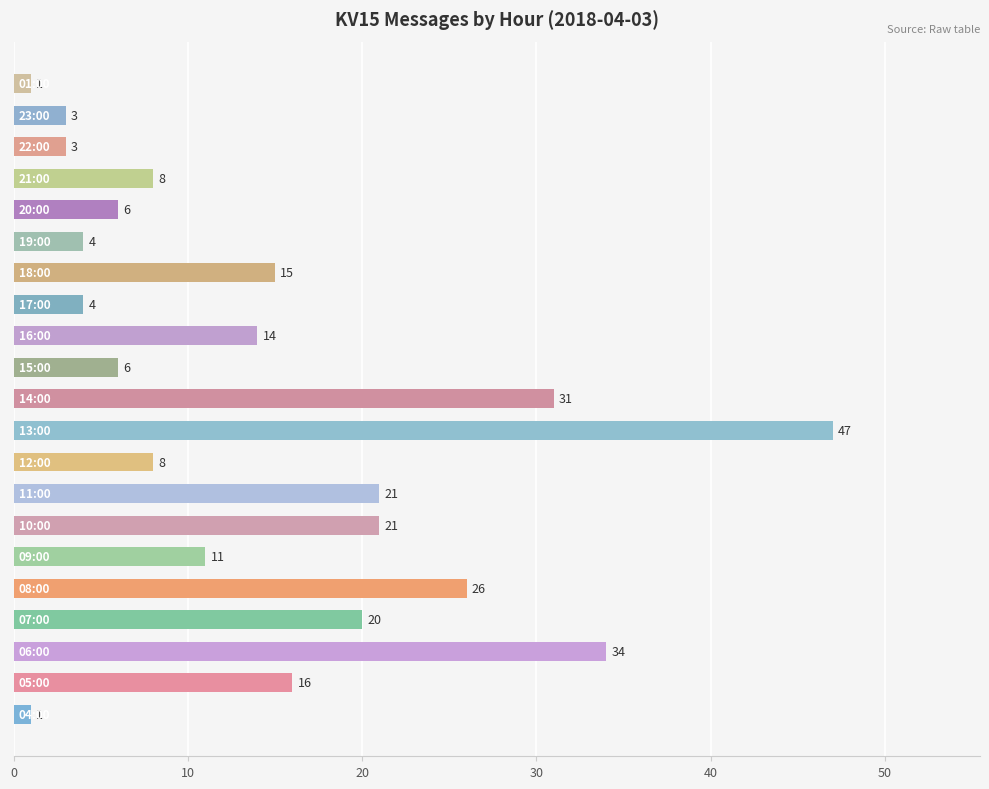

What is the average value?

14